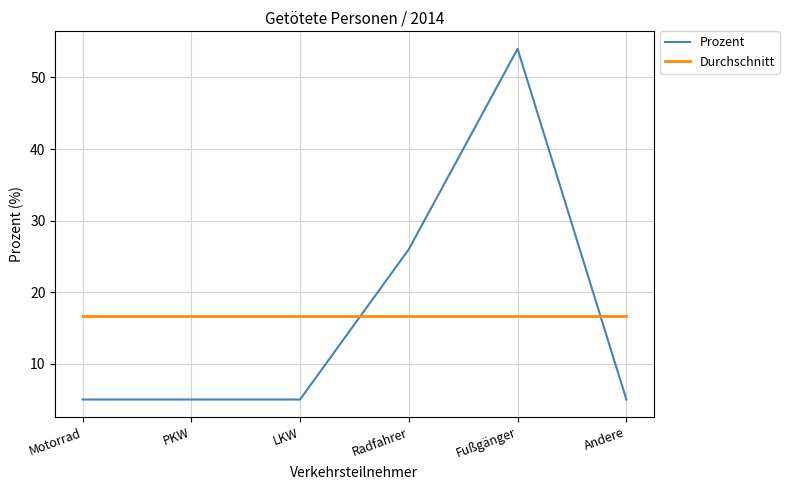

Is it true that the value at Fußgänger is 54?

True